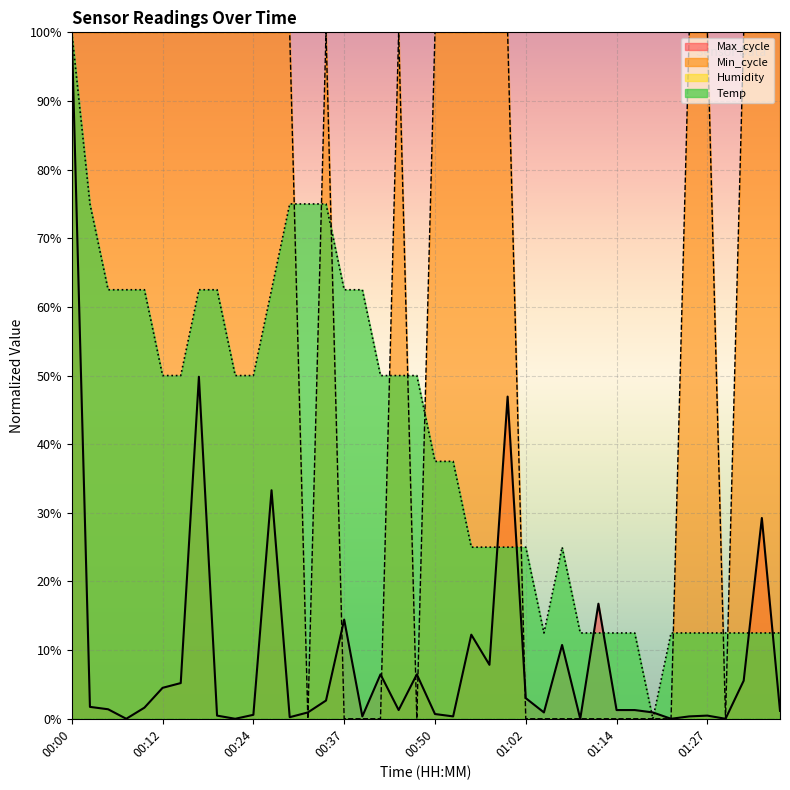

Is it true that Temp equals 133.5 at 00:29?

False